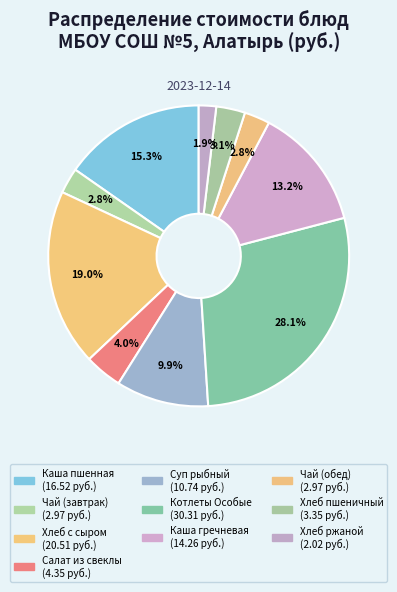

How many segments does this pie chart have?

10